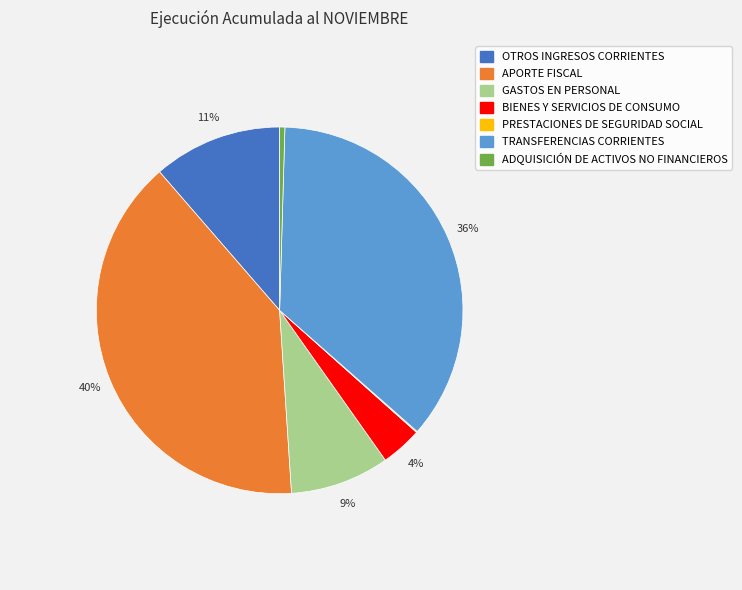

Is there any slice that represents more than half of the pie?

No